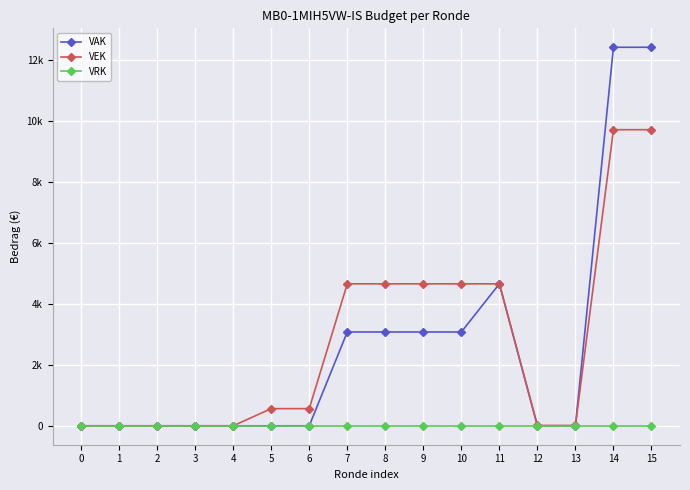

Is it true that VAK equals 12421 at 15?

True